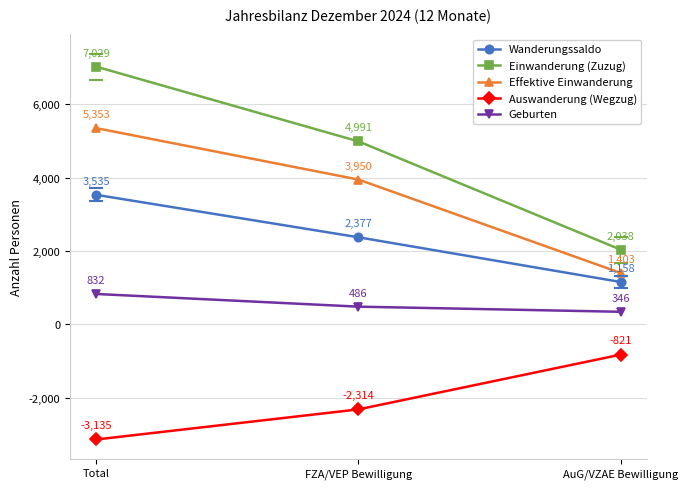

What is the highest value of the Wanderungssaldo series?

3535